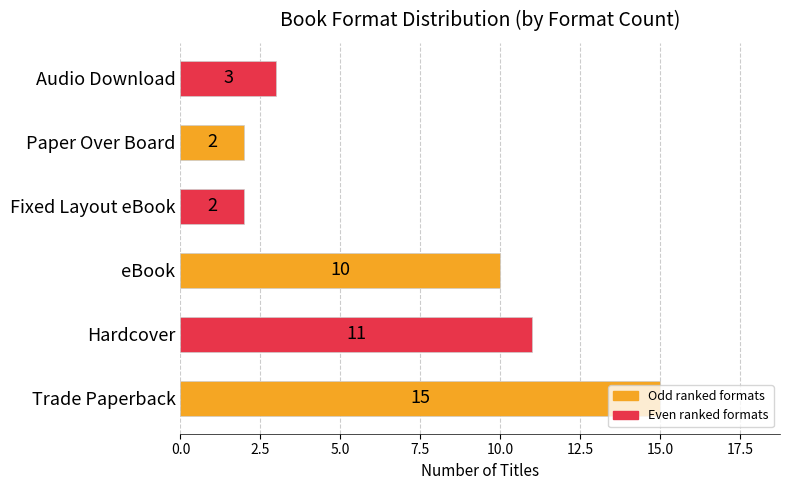

Which has a higher value, eBook or Hardcover?

Hardcover